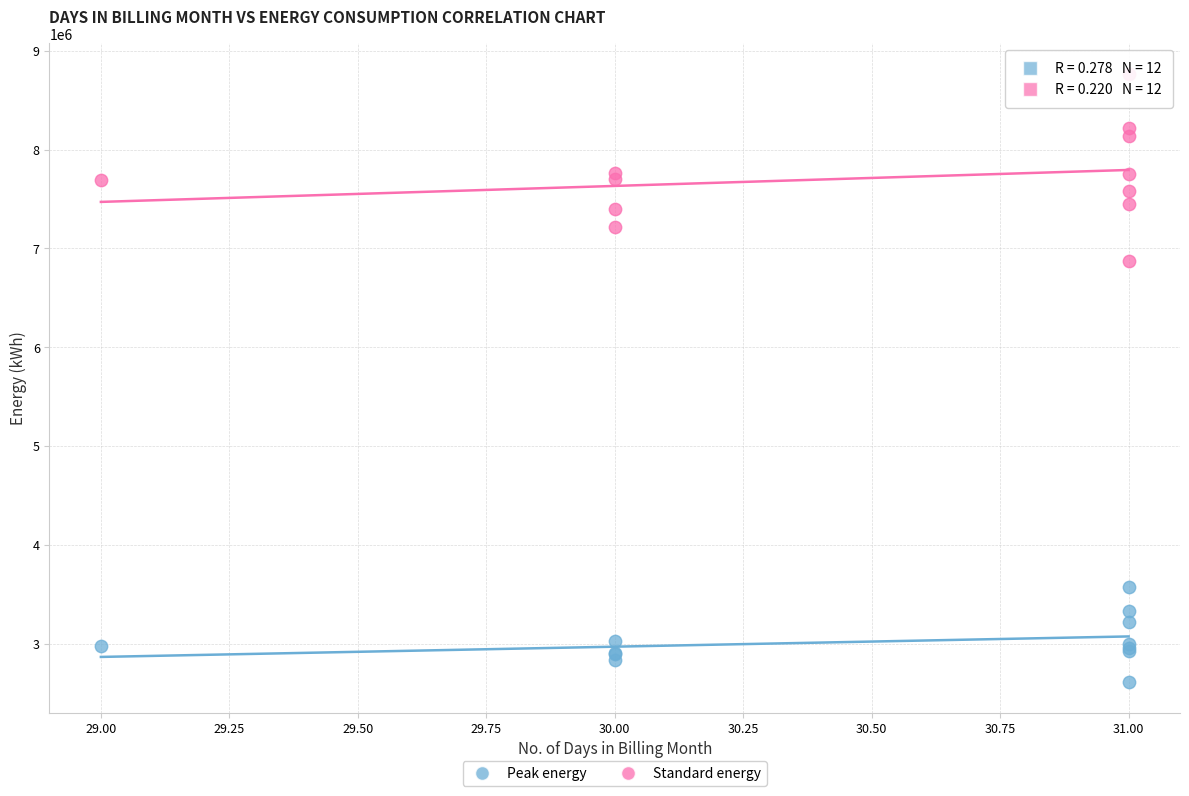

Which series reaches the maximum Y coordinate?

Standard energy